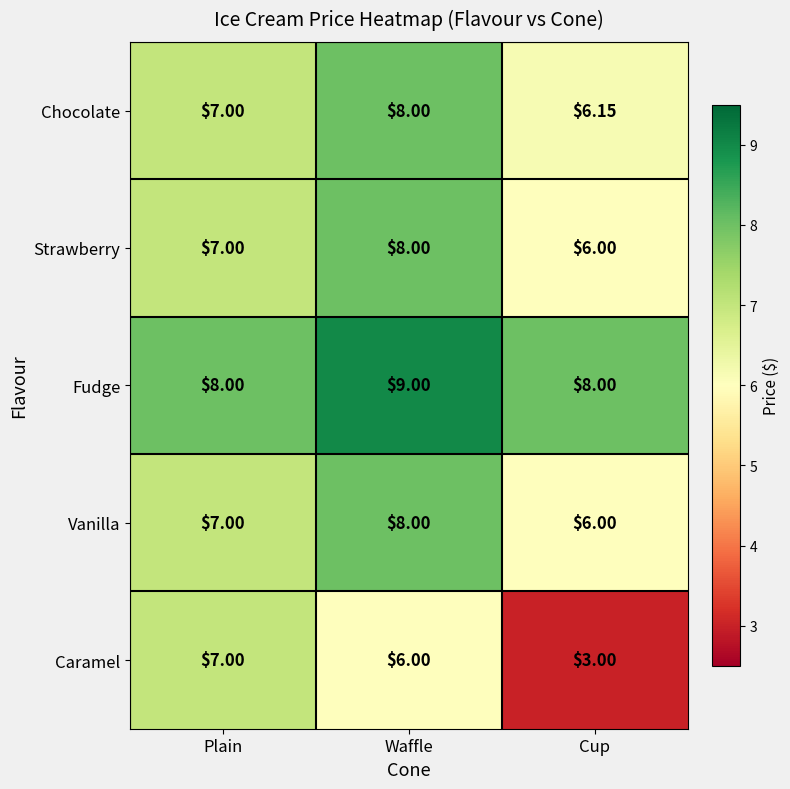

Rank the categories by Strawberry value from highest to lowest.

Waffle, Plain, Cup